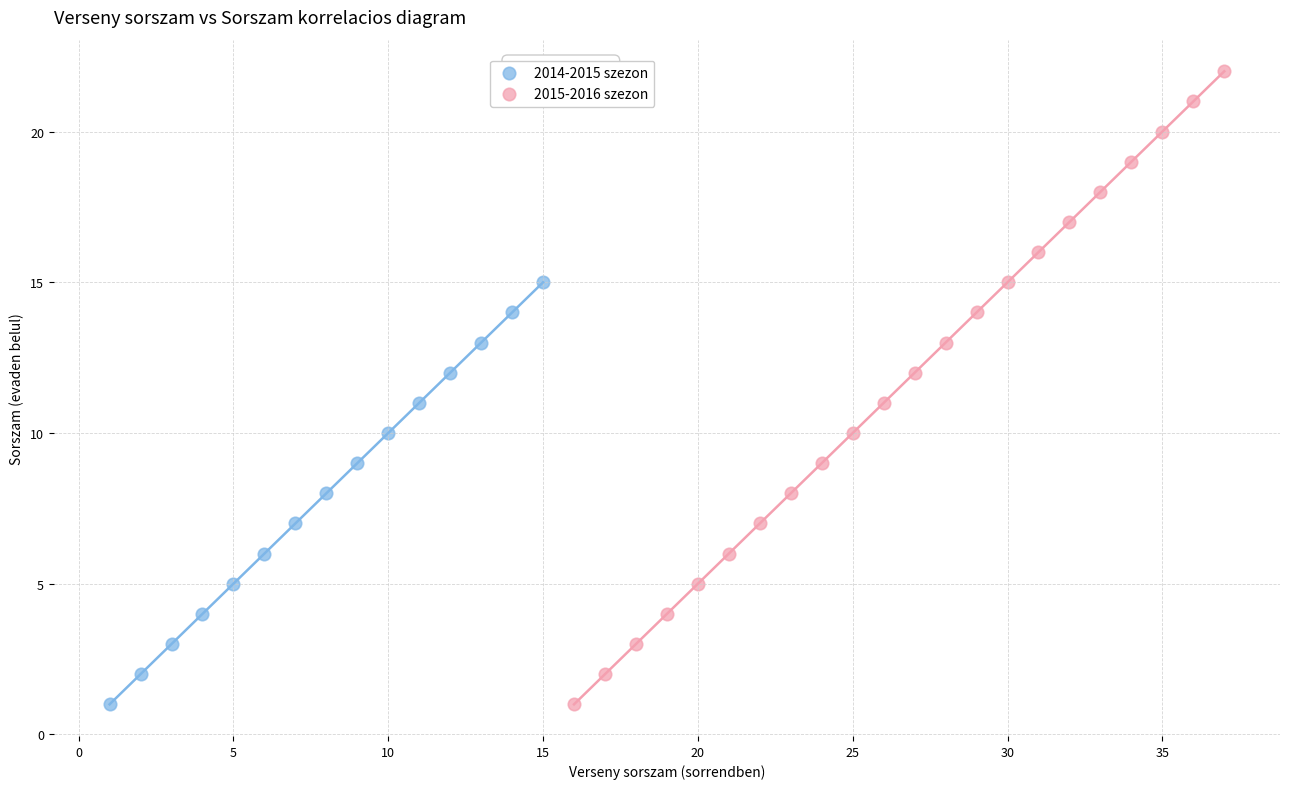

Which series has the widest spread of Y values?

2015-2016 szezon